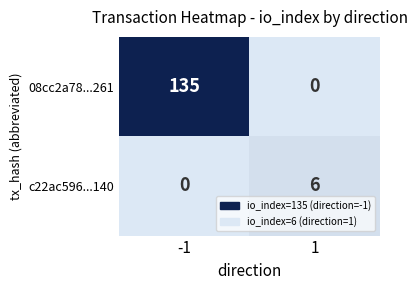

True or false: 08cc2a78...261 has a value of 182 at -1.

False